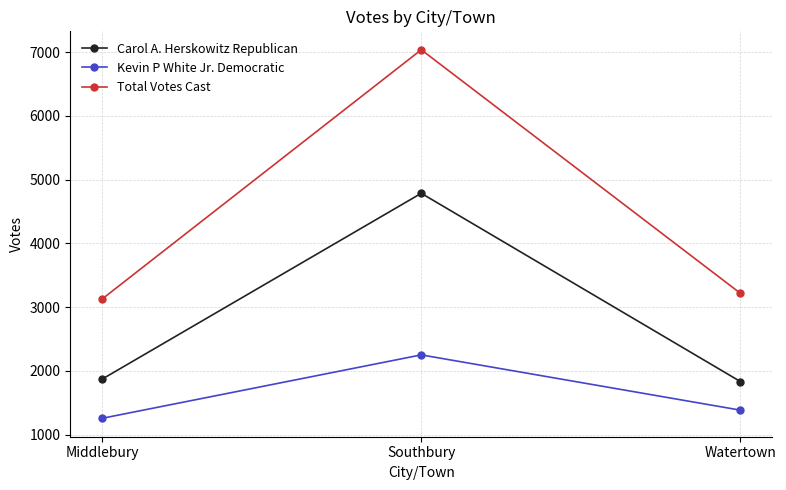

What is the label of the 3rd point from the right?

Middlebury